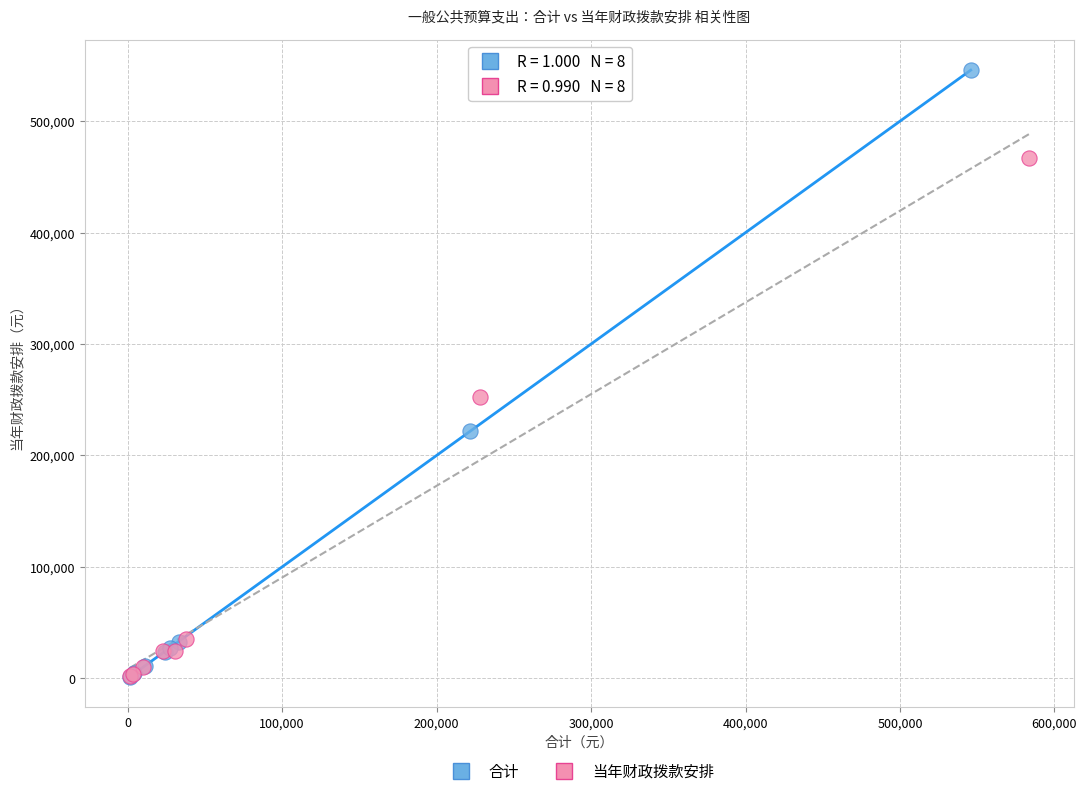

What are all the series names shown in the legend?

合计, 当年财政拨款安排